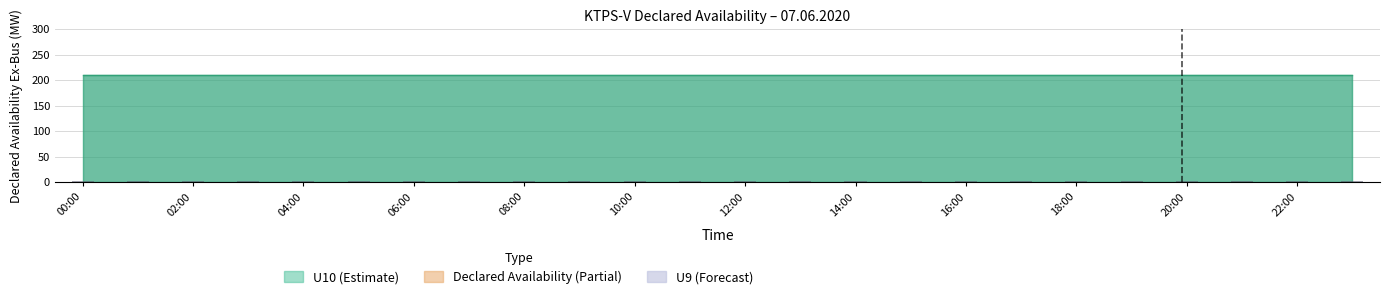

True or false: U10 has a value of 211 at 15:00.

True